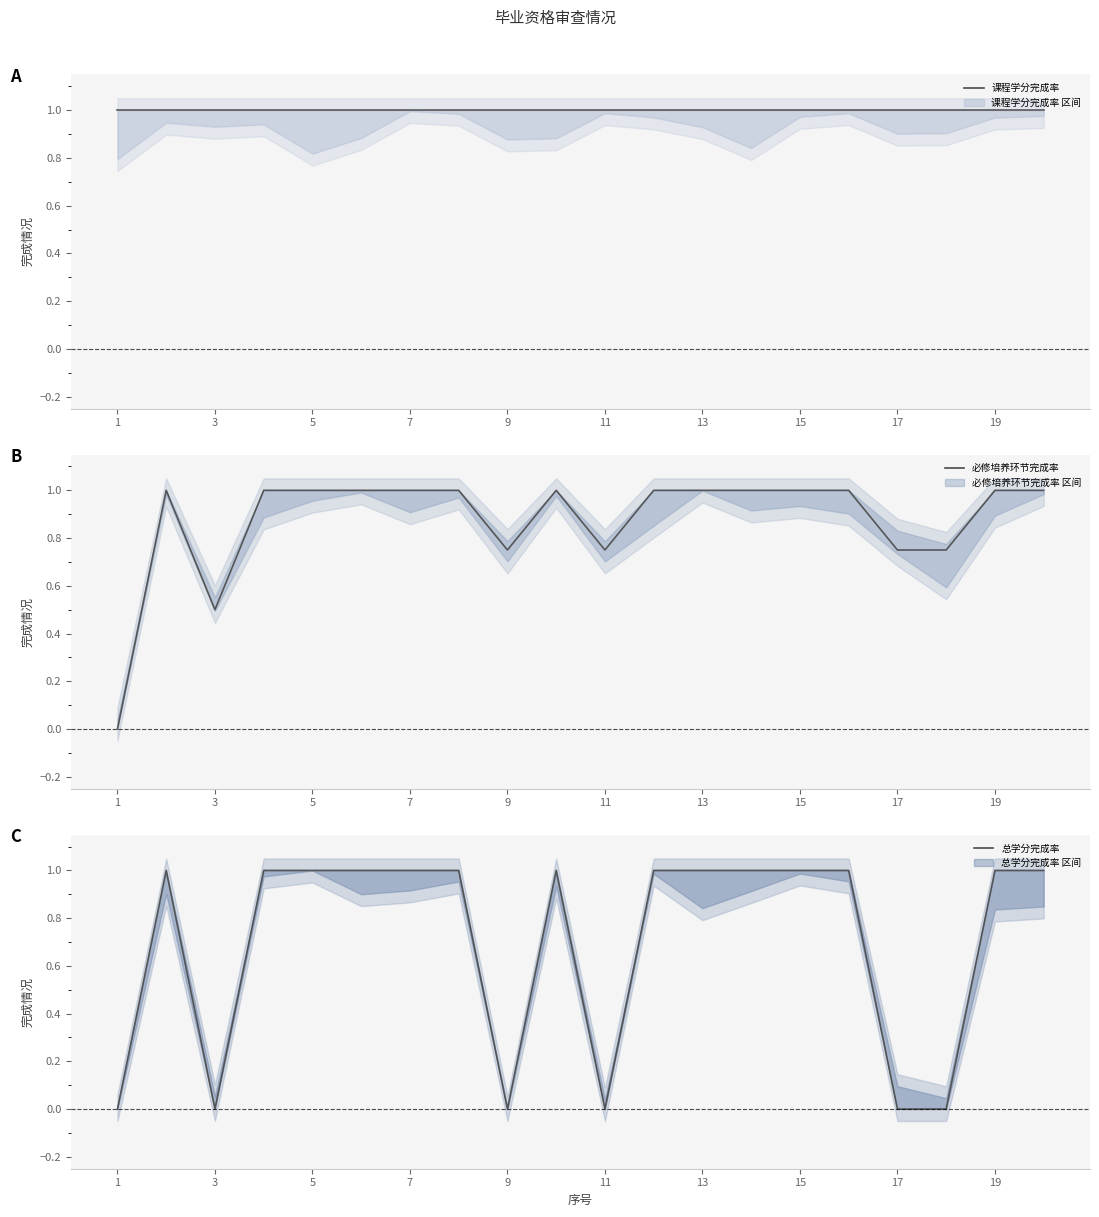

Count the number of categories in the chart.

20